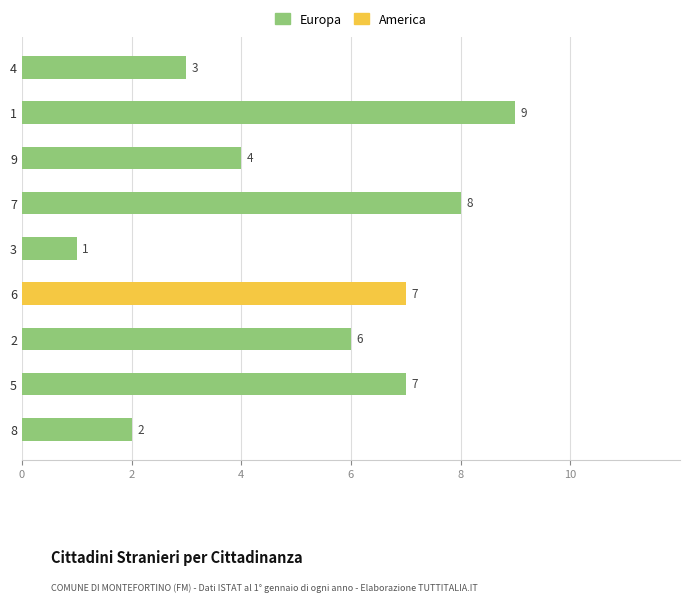

How many data points does each series have?

9